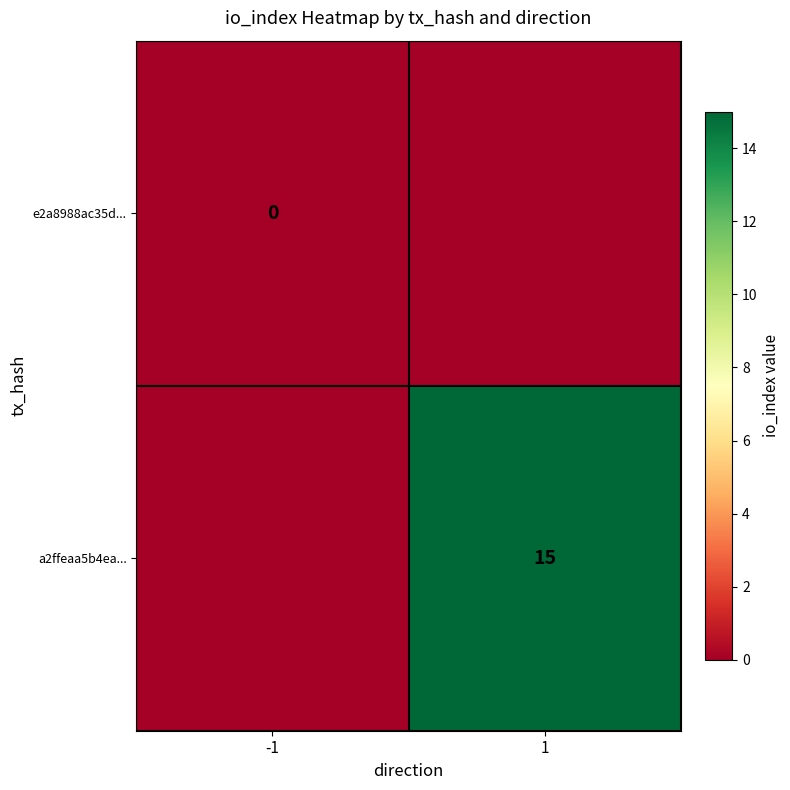

The a2ffeaa5b4ea... series shows 27 at 1. True or false?

False